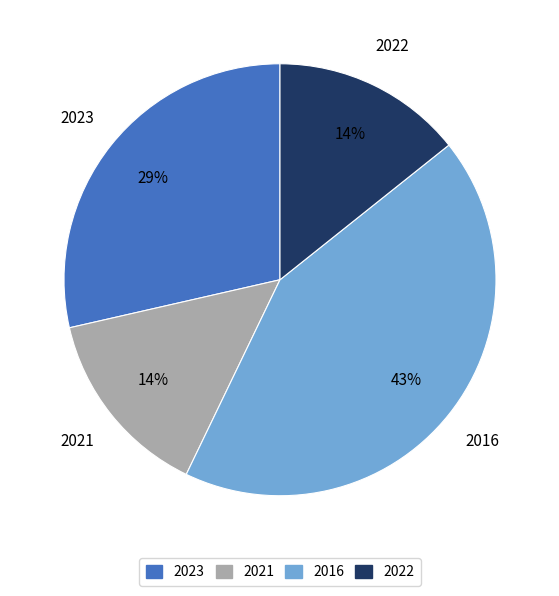

True or false: 2023 accounts for 29% of the total.

True